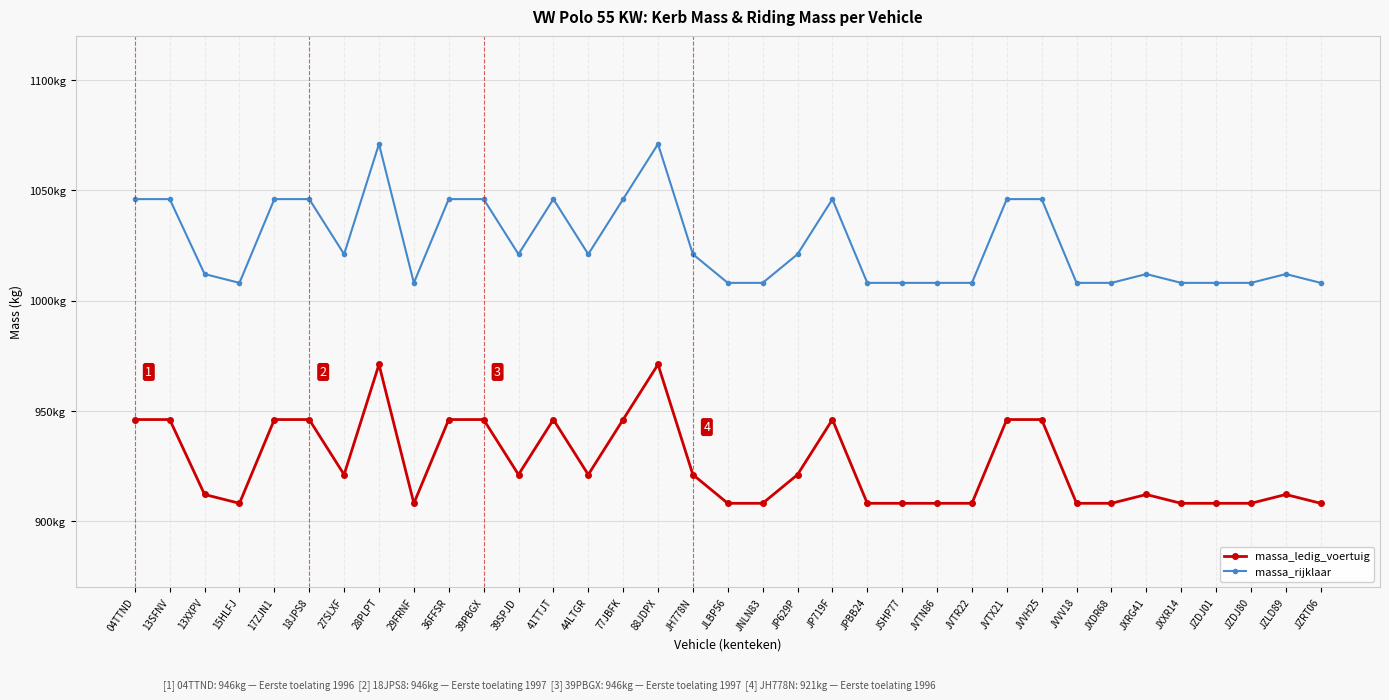

What are all the series names shown in the legend?

massa_ledig_voertuig, massa_rijklaar